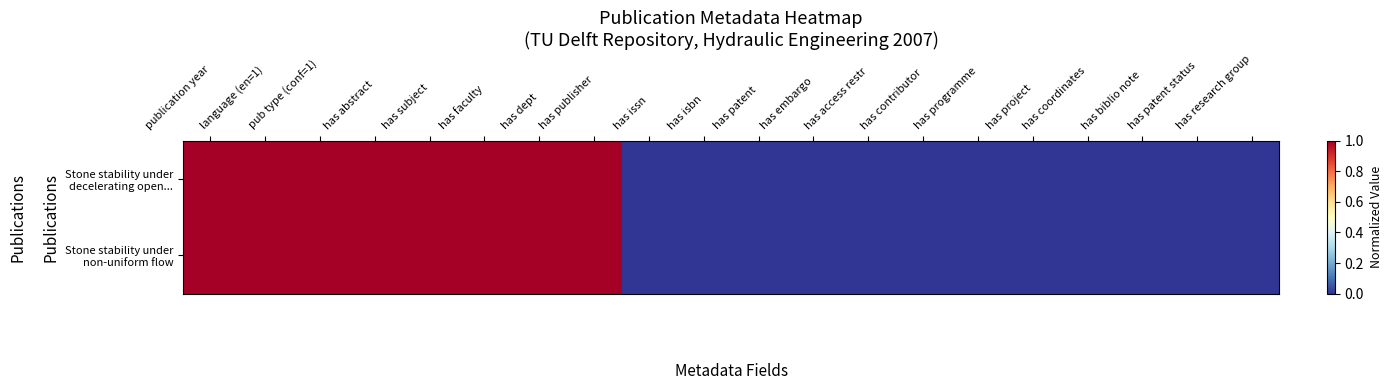

At has isbn, list the series in order from smallest to largest.

Stone stability under decelerating open..., Stone stability under non-uniform flow